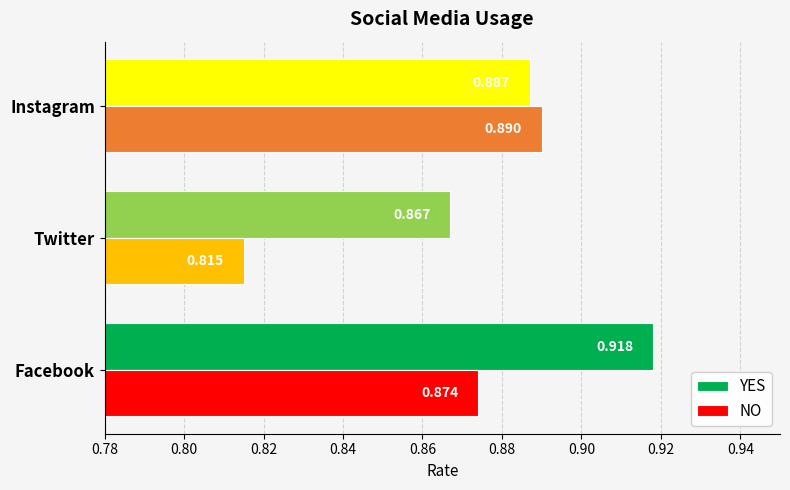

Where is YES nearest to the value 0?

Twitter